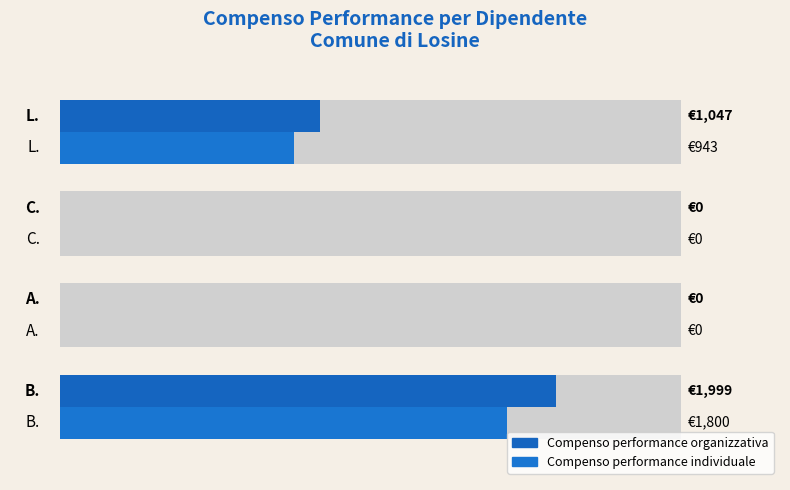

Reading left to right, list all the values displayed in this chart.

Compenso performance organizzativa: 1998.9	0.0	0.0	1047.0
Compenso performance individuale: 1800.2	0.0	0.0	943.0